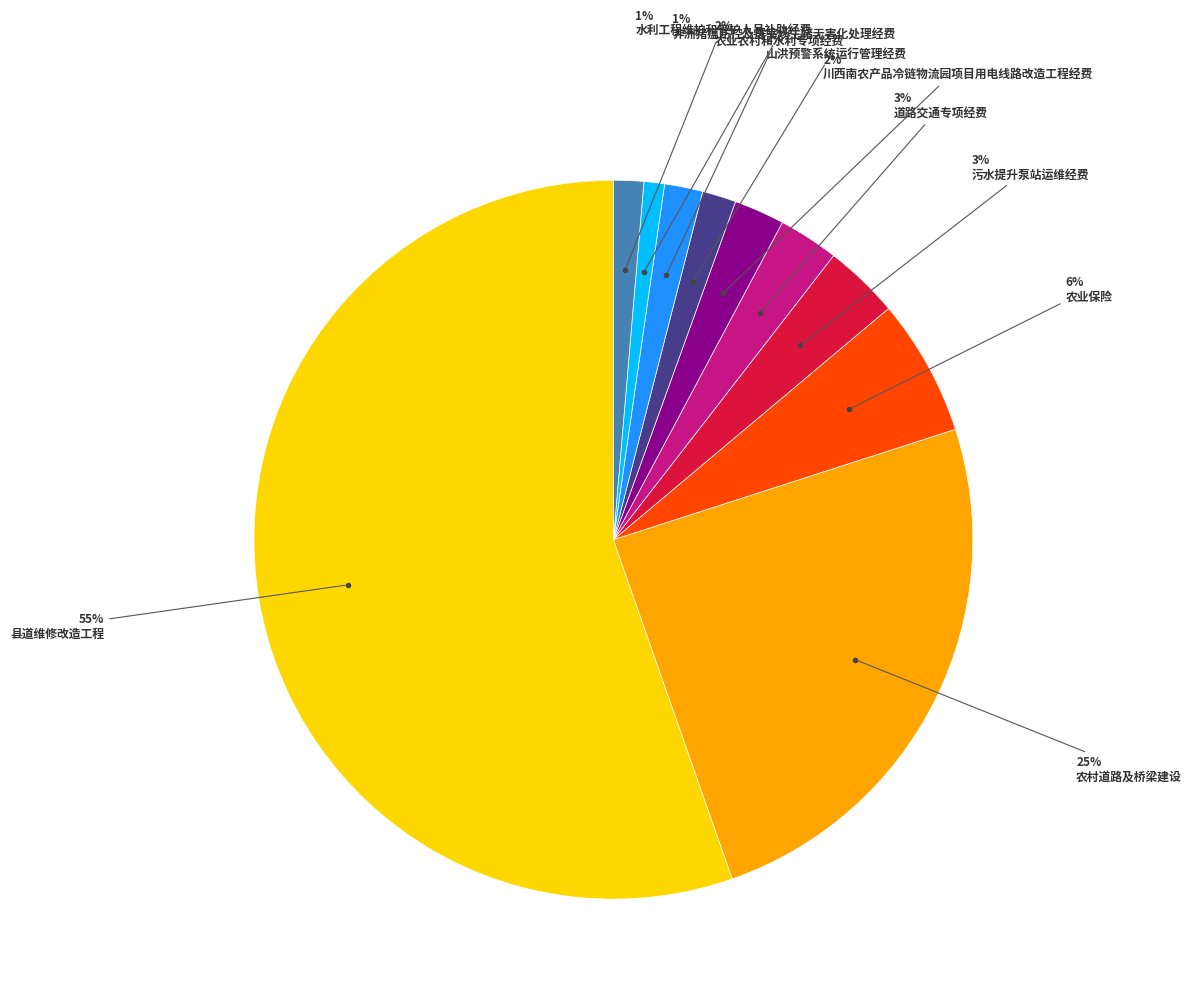

To the nearest percent, what is the difference between the largest and smallest slice percentages?

54%